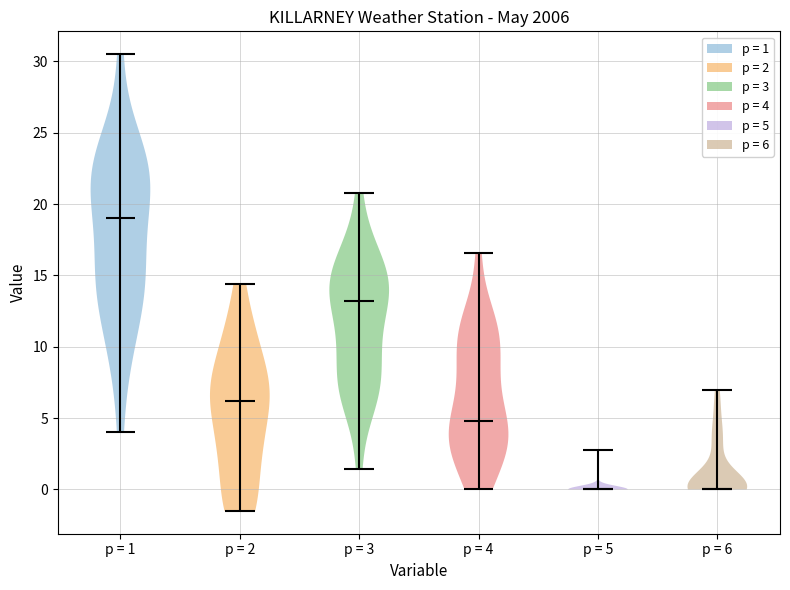

Reading left to right, read every violin against the y-axis: where its median line is, and the lowest and highest points it reaches. The values are not printed on the chart, so give them approximately, as read against the axis.

p = 1: median line 19.0, lowest point 4.0, highest point 30.5
p = 2: median line 6.0, lowest point -1.5, highest point 14.5
p = 3: median line 13.0, lowest point 1.5, highest point 21.0
p = 4: median line 5.0, lowest point 0.0, highest point 16.5
p = 5: median line 0.0, lowest point 0.0, highest point 3.0
p = 6: median line 0.0, lowest point 0.0, highest point 7.0